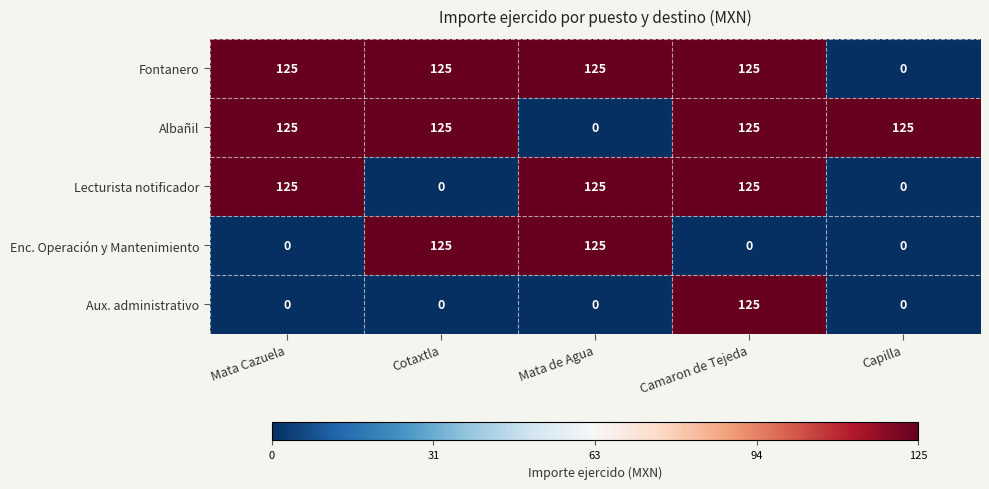

What is the spread (max minus min) of values at Capilla?

125